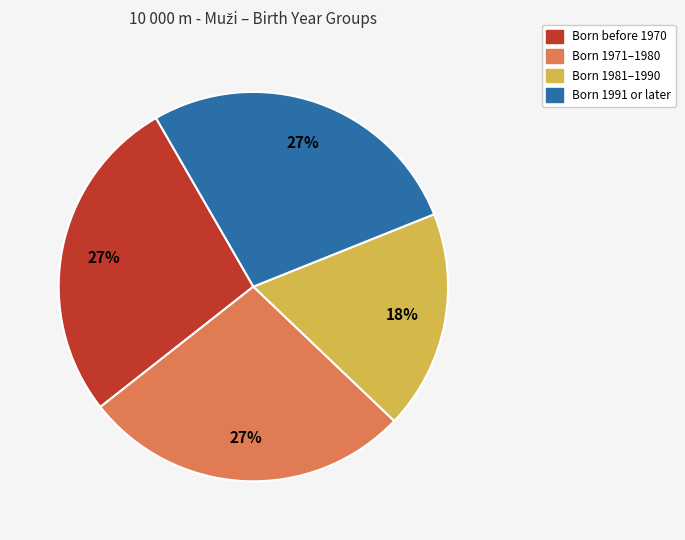

Is there any slice that represents more than half of the pie?

No